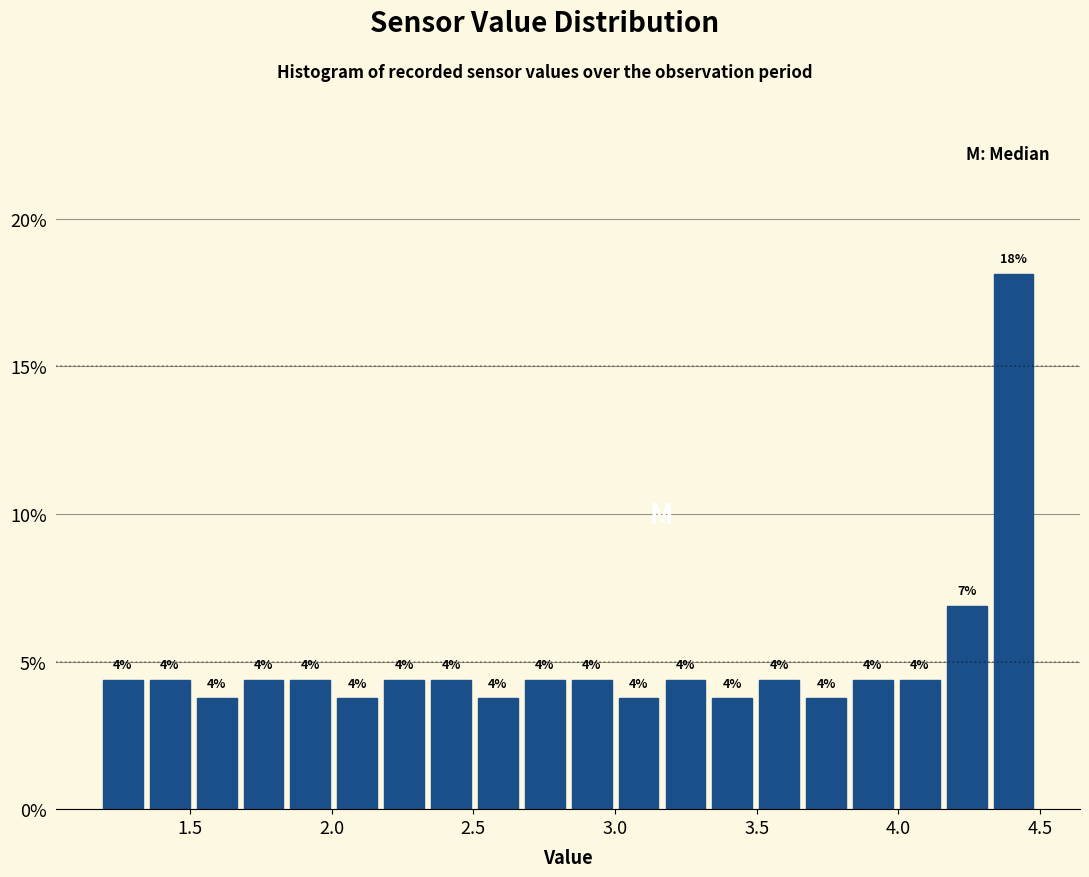

Around what value on the x-axis is the tallest bar? Give the approximate position of its centre, as read against the axis.

4.40